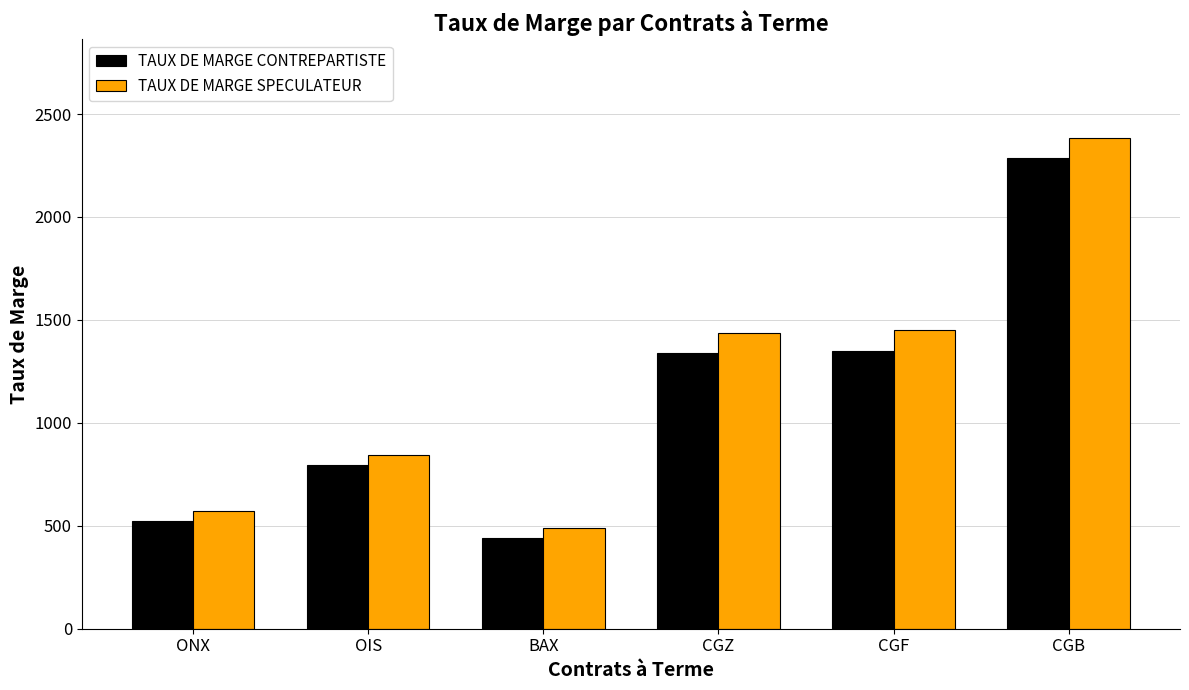

How many distinct data groups are displayed?

2